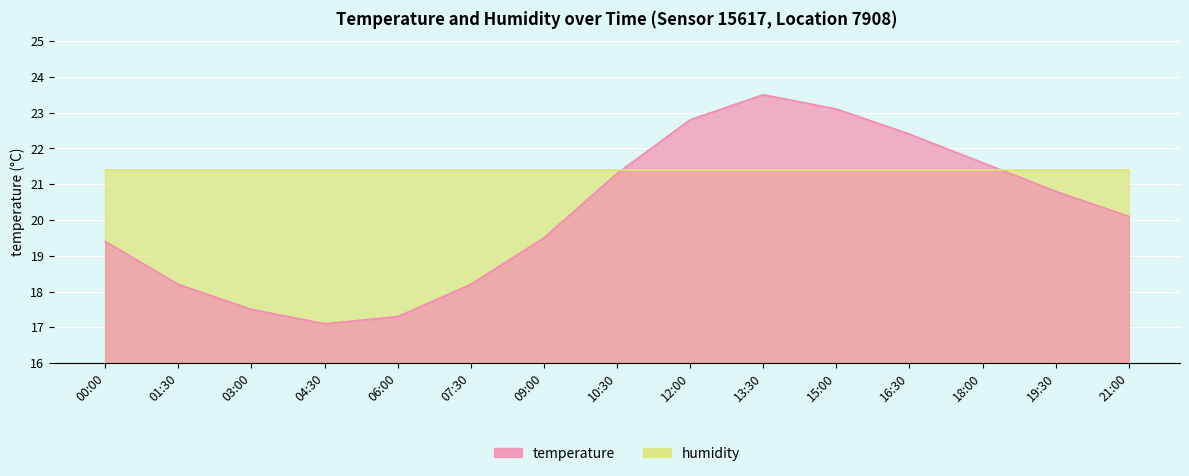

Is it true that the value at 06:00 is 27.3?

False